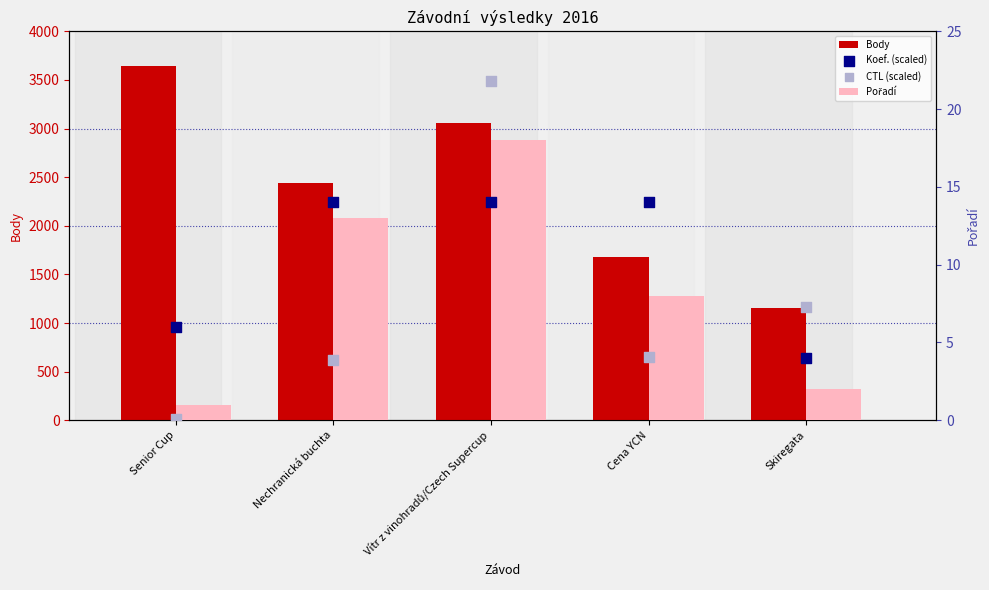

Which series has the widest spread of Y values?

Body